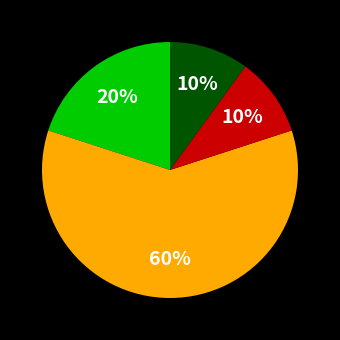

Is there any slice that represents more than half of the pie?

Yes